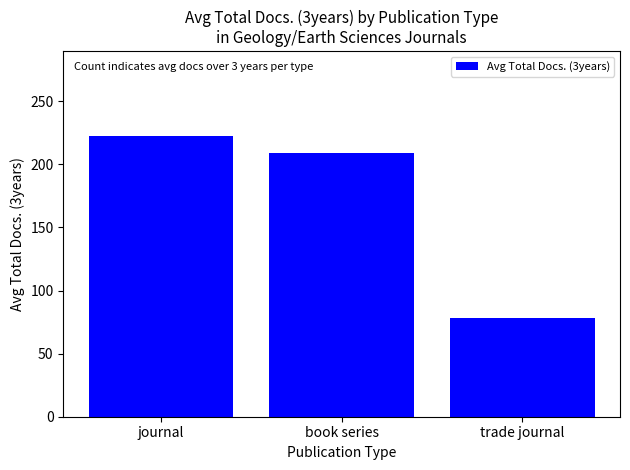

Where is the data nearest to the value 150?

book series